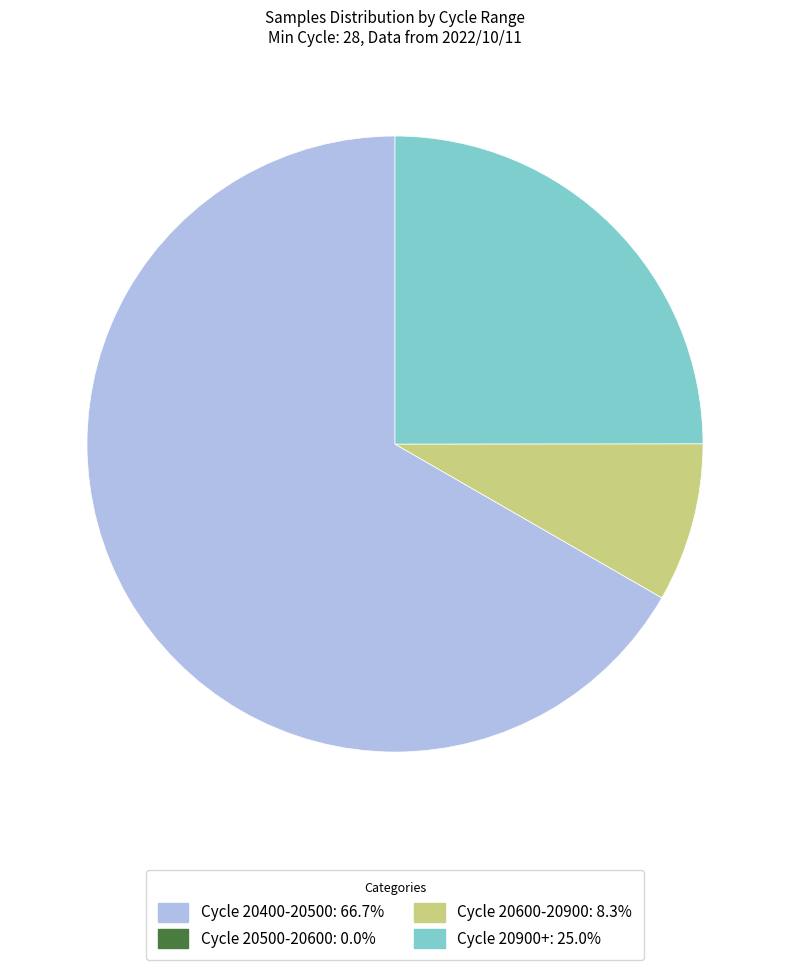

Is Cycle 20400-20500: 66.7% the majority of the pie?

Yes